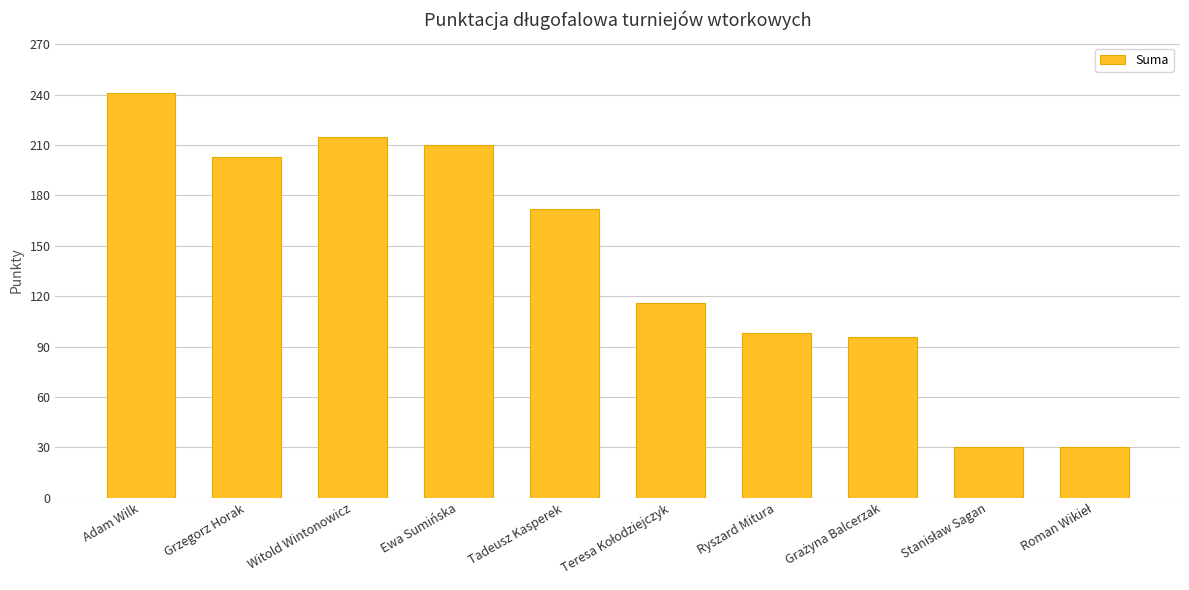

Reading left to right, what are all the values shown in this chart?

241	203	215	210	172	116	98	96	30	30